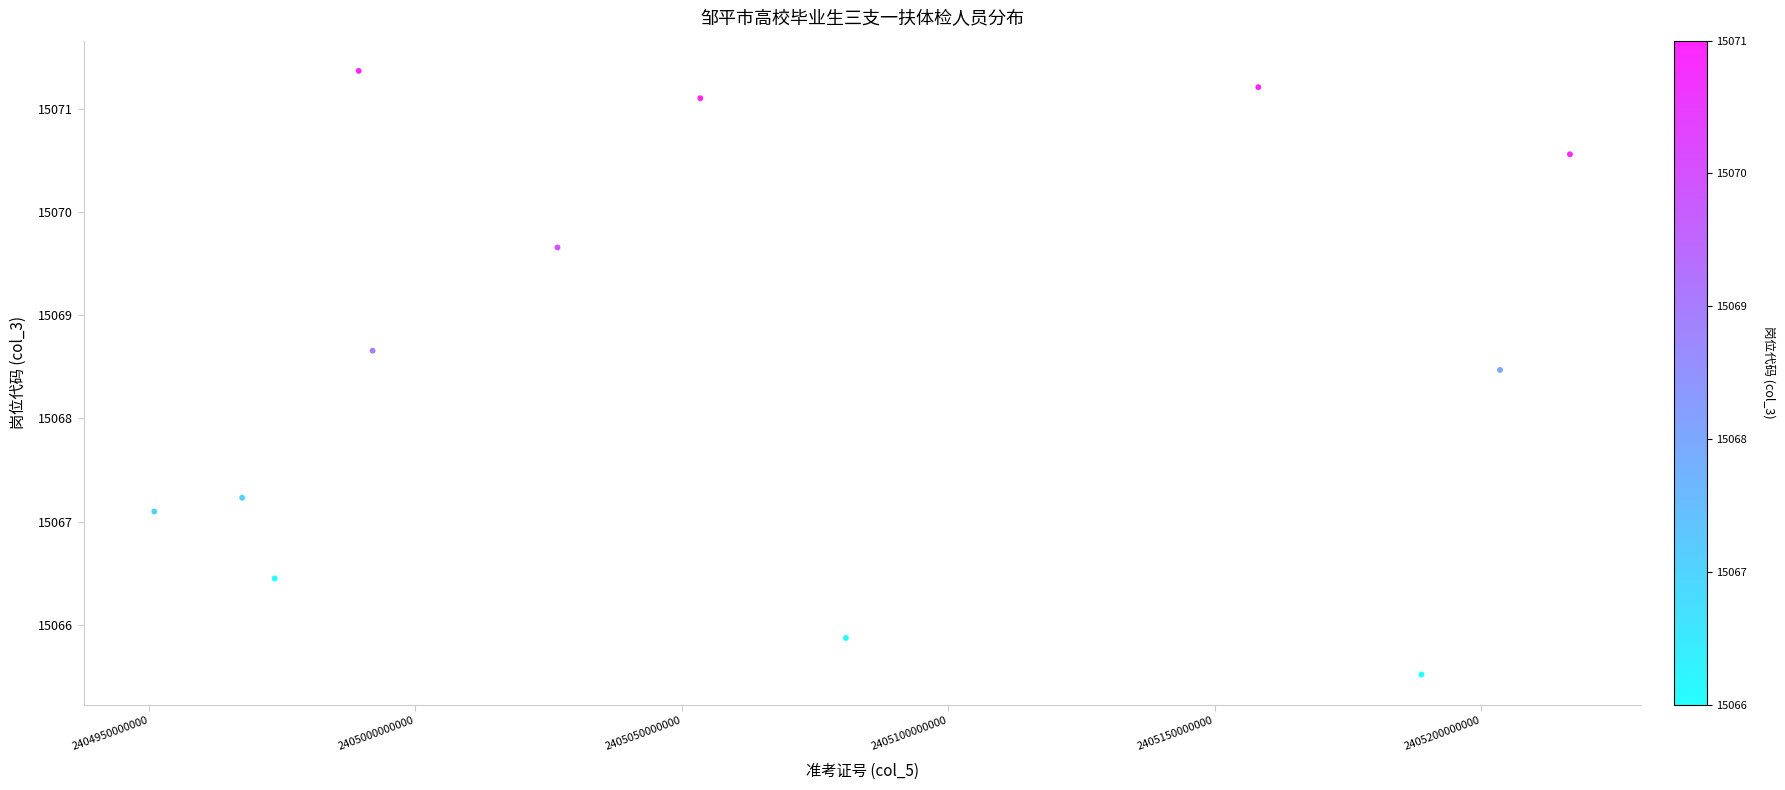

What is the average X value?

2405066794988.8